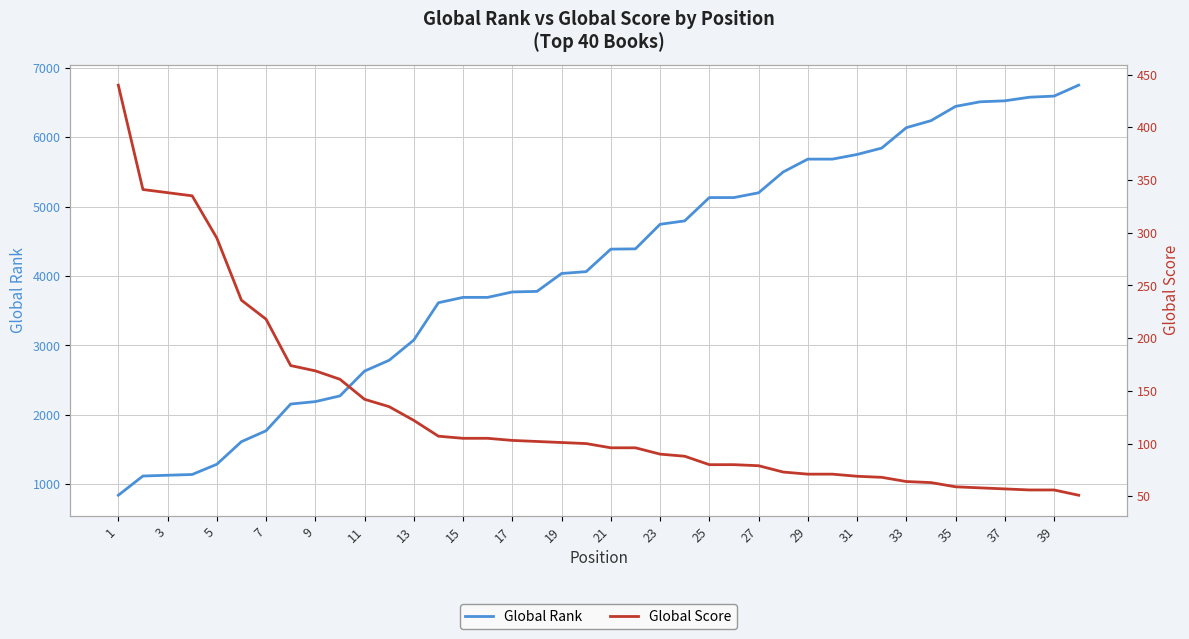

What is the difference between the Global Rank values at 23 and 37?

1779